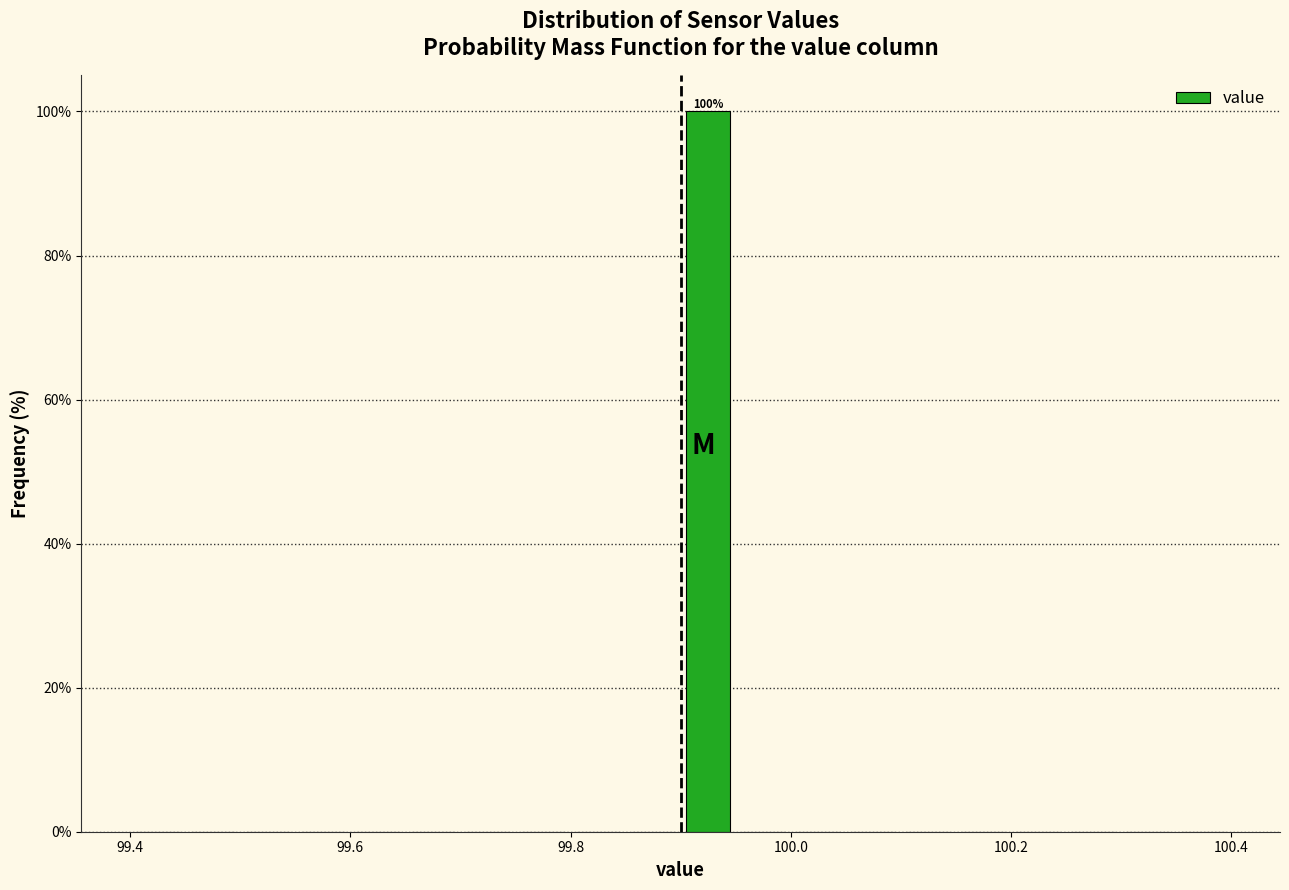

Around what value on the x-axis is the tallest bar? Give the approximate position of its centre, as read against the axis.

99.92